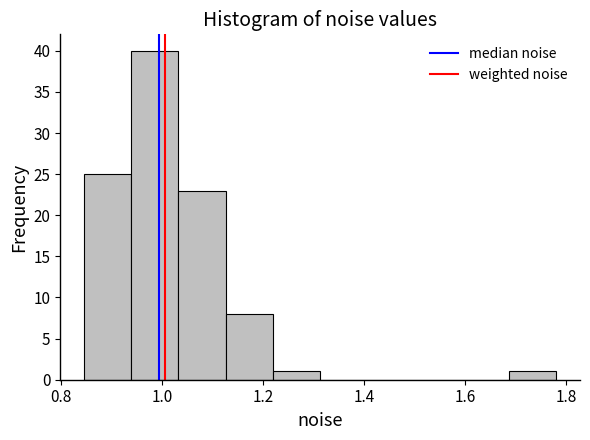

Reading left to right, list every bar in this chart as the range it spans on the x-axis followed by its height. Neither the bar edges nor the heights are printed on the chart, so give them approximately, as read against the axes.

0.84 to 0.94: 25
0.94 to 1.04: 40
1.04 to 1.12: 23
1.12 to 1.22: 8
1.22 to 1.32: 1
1.32 to 1.40: 0
1.40 to 1.50: 0
1.50 to 1.60: 0
1.60 to 1.68: 0
1.68 to 1.78: 1